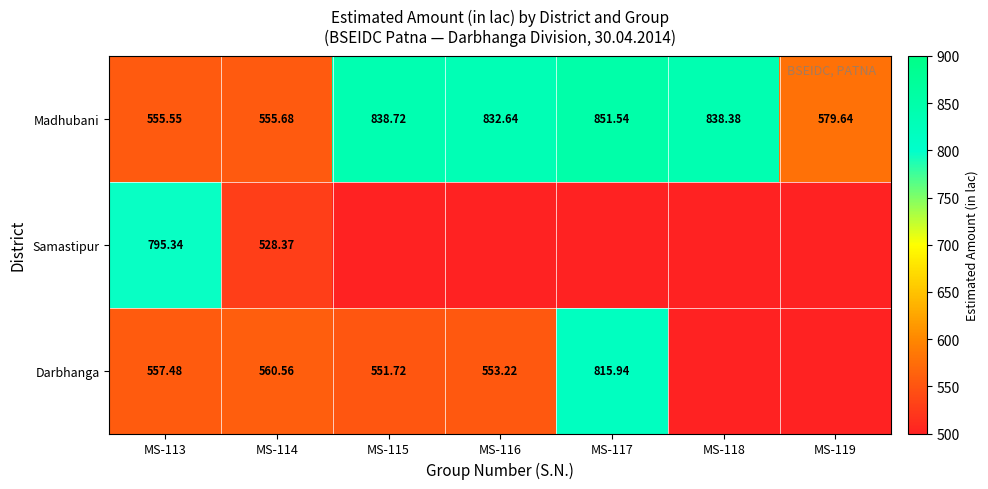

At which category does the chart reach its minimum across all series?

MS-114